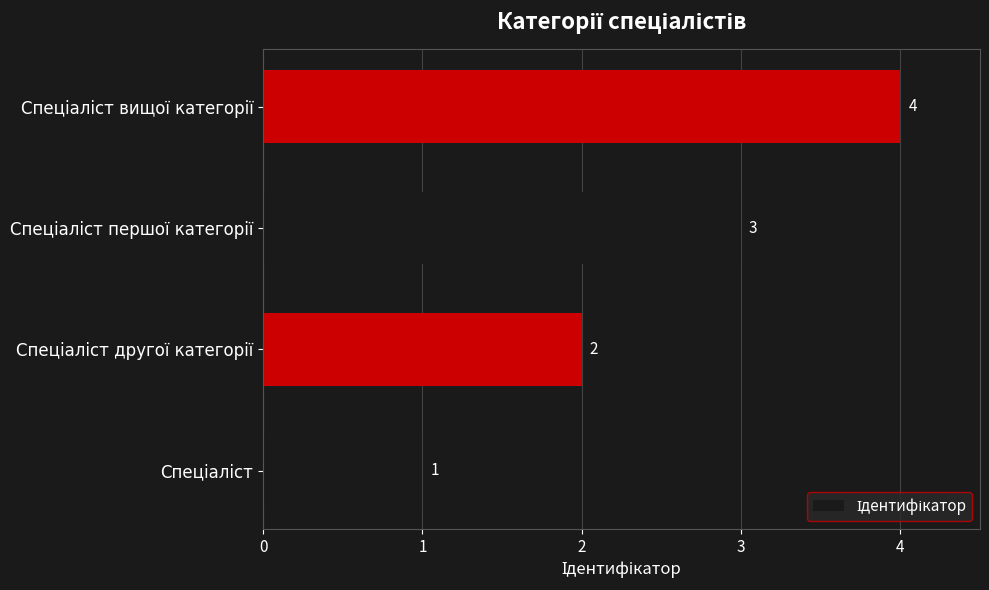

What is the greatest value displayed?

4